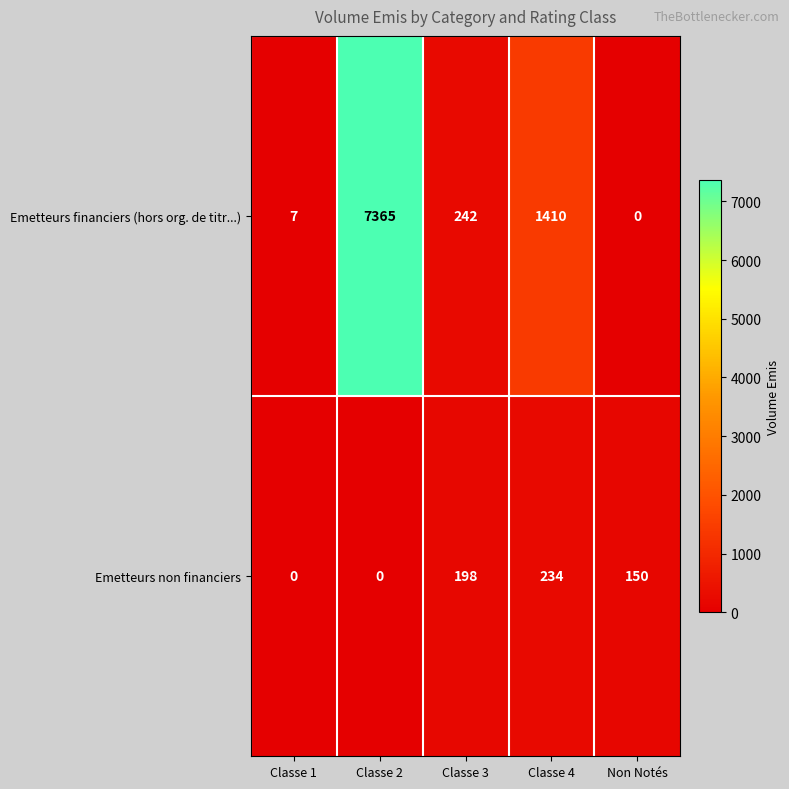

What is the maximum value for Emetteurs non financiers?

234